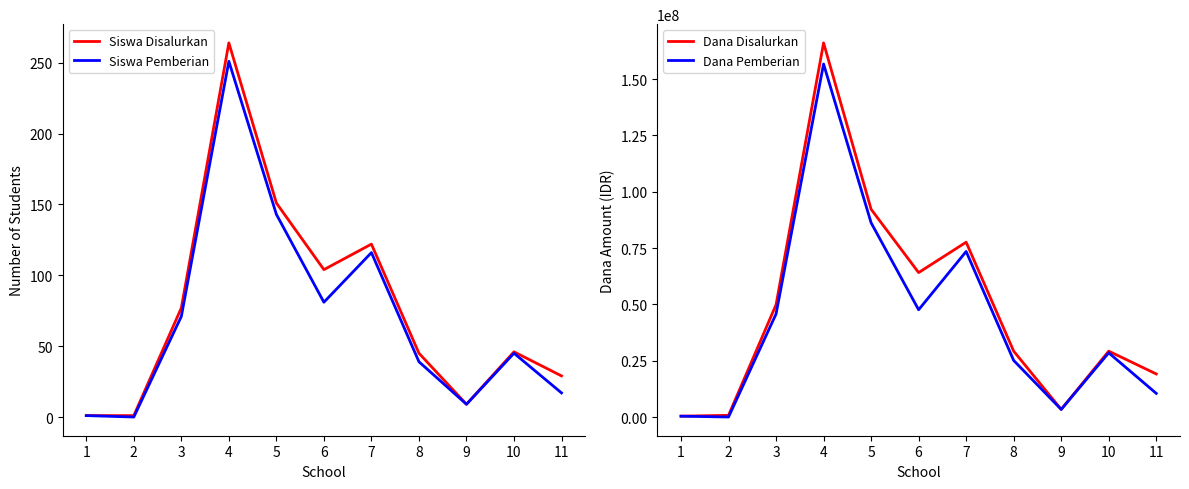

Reading right to left, what are all the values shown in this chart?

Siswa Disalurkan: 29	46	9	45	122	104	151	264	77	1	1
Siswa Pemberian: 17	45	9	39	116	81	143	251	71	0	1
Dana Disalurkan: 19125000	29250000	3375000	29250000	77625000	64125000	92250000	166125000	49875000	750000	375000
Dana Pemberian: 10500000	28500000	3375000	25125000	73500000	47625000	86250000	156750000	45750000	0	375000